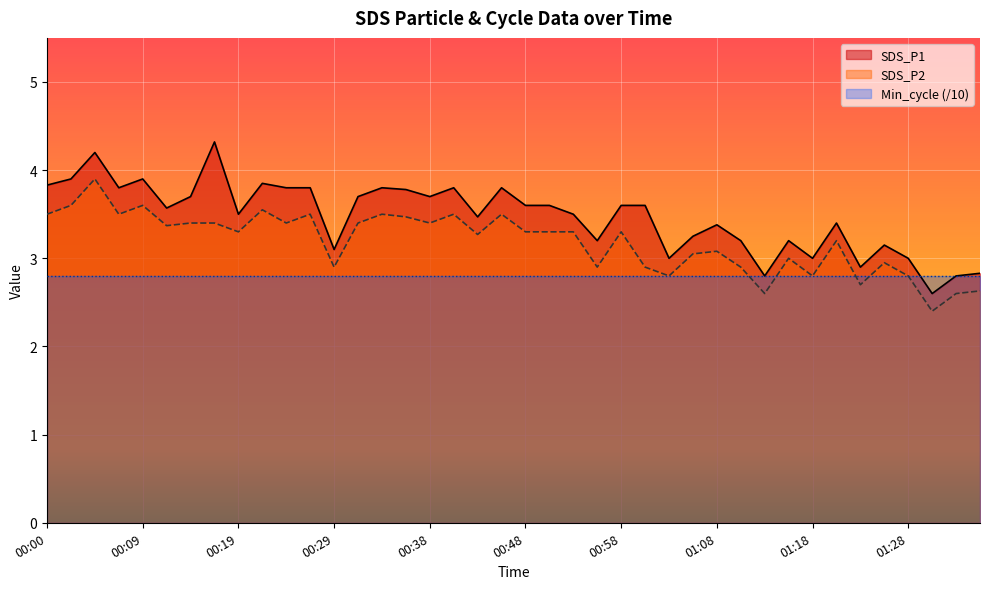

Does the chart display data point markers on the line(s)?

No